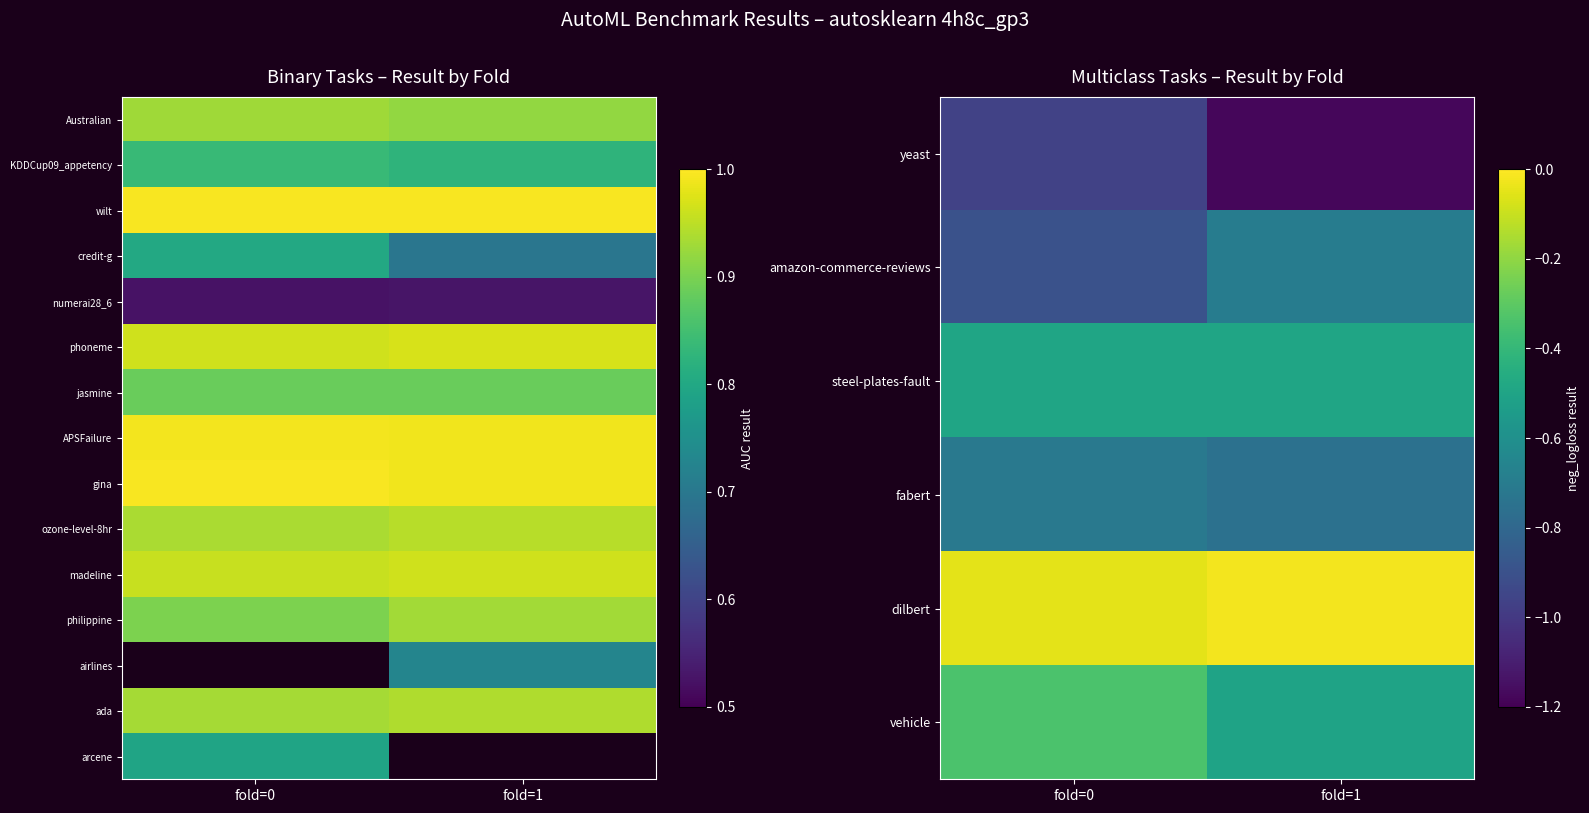

Count the number of categories in the chart.

2